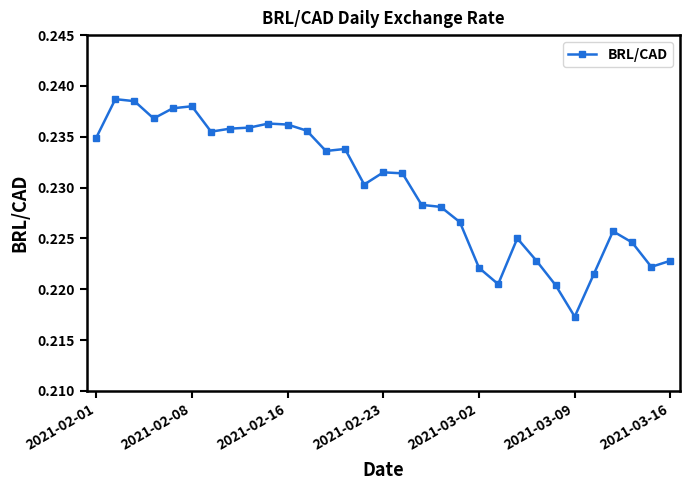

How many data points does each series have?

31